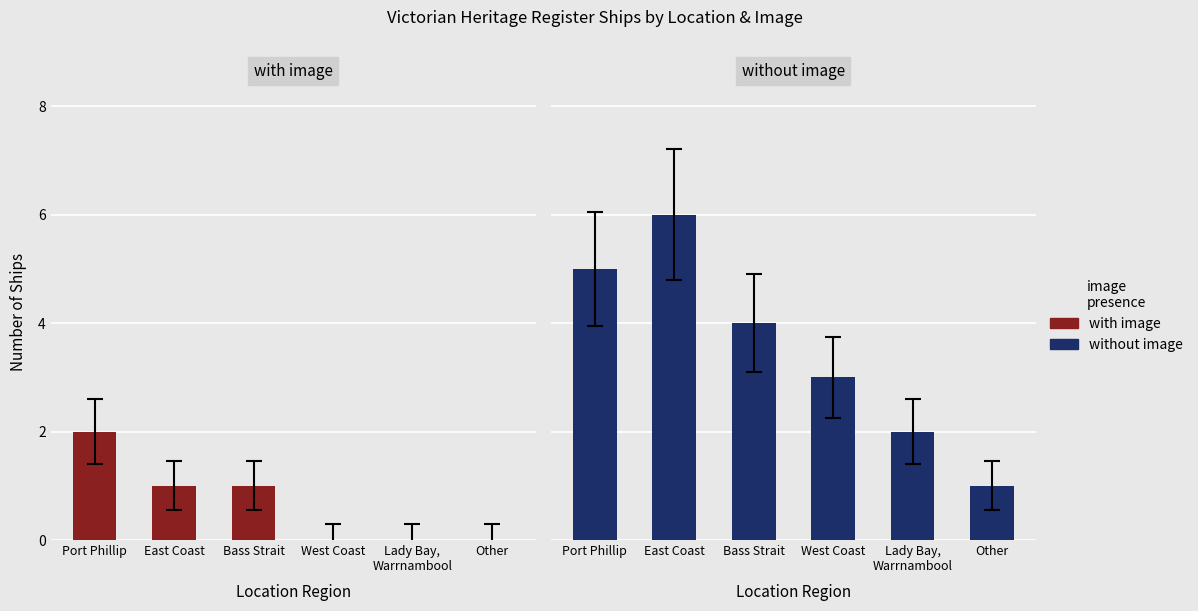

Which series has the largest range (max minus min)?

without image